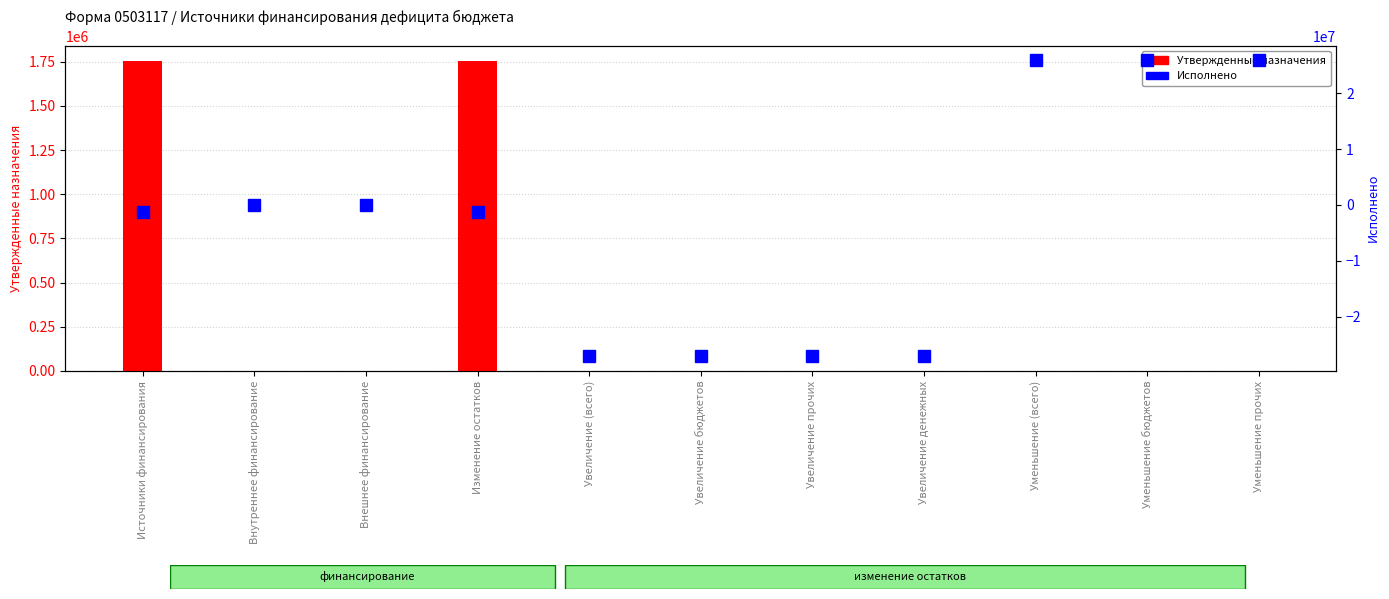

Rank the series by their average value, from lowest to highest.

Исполнено, Утвержденные назначения